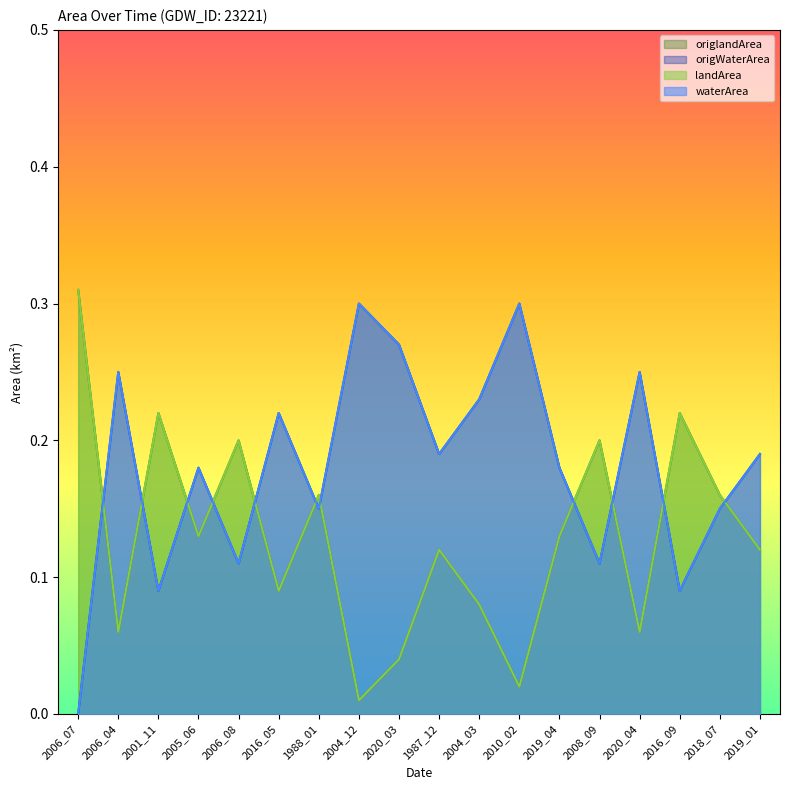

What is the label of the 8th point from the right?

2004_03